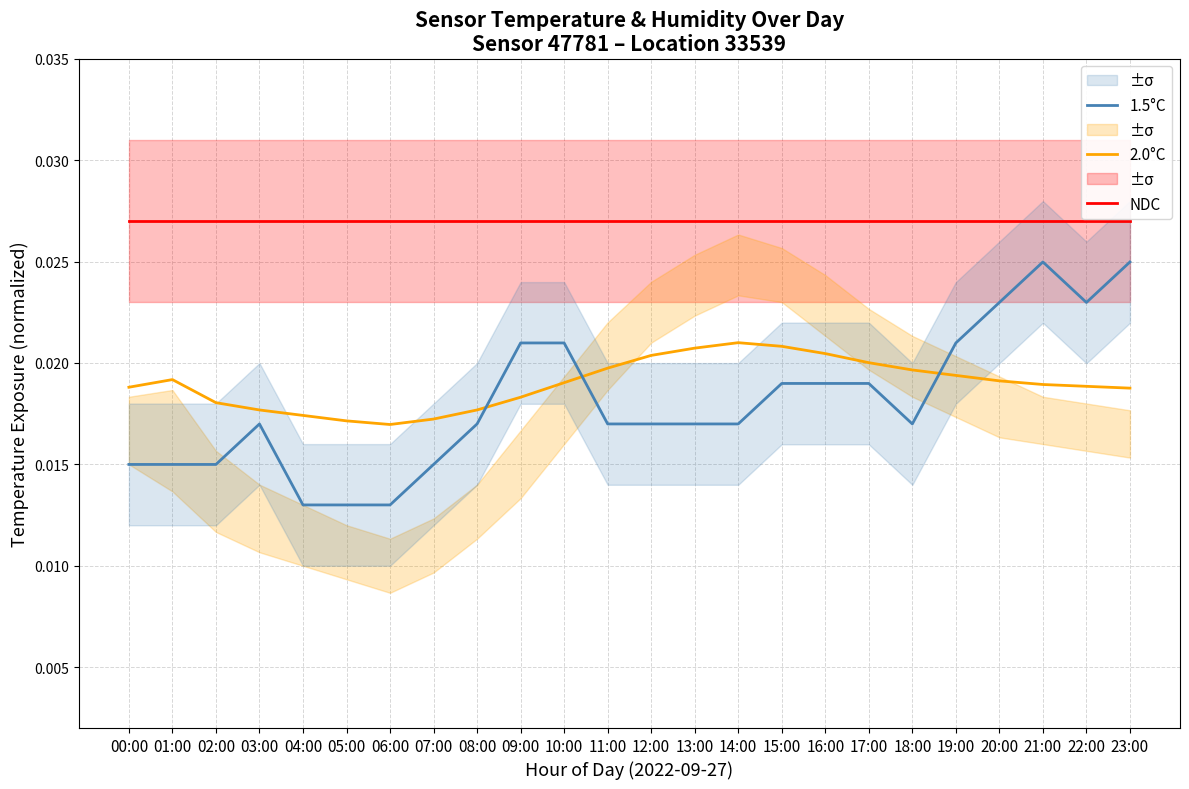

The NDC series shows 0.0 at 20:00. True or false?

True